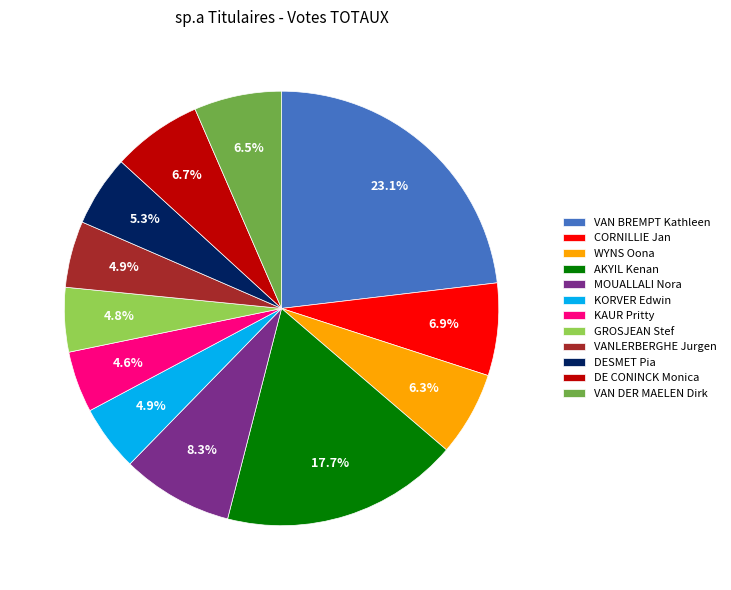

Which has a higher value, GROSJEAN Stef or DE CONINCK Monica?

DE CONINCK Monica